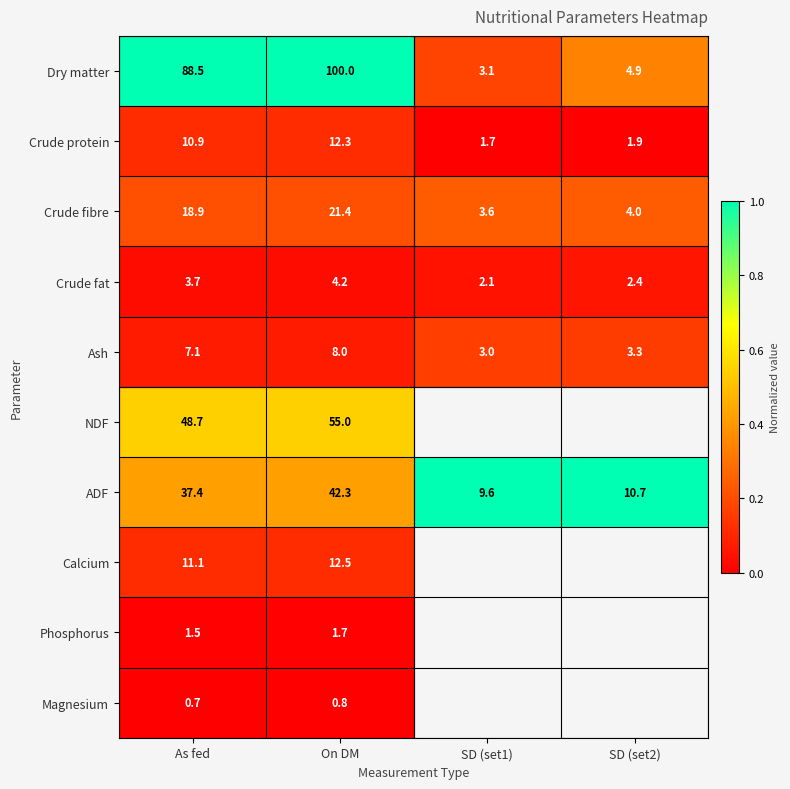

Is the value of Dry matter at SD (set1) greater than the value of Crude fibre at As fed?

No